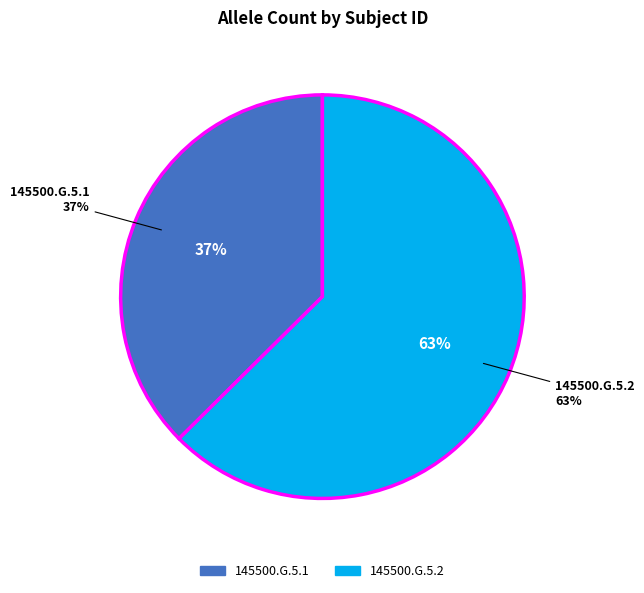

To the nearest percent, what is the combined percentage of 145500.G.5.2 and 145500.G.5.1?

100%